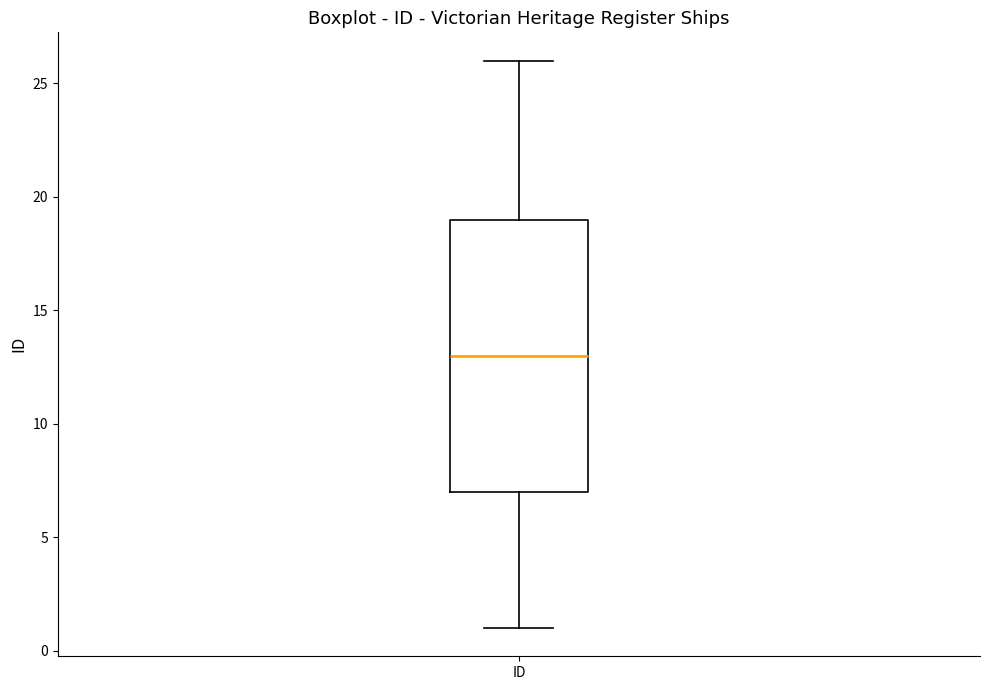

Transcribe this box plot: give where the median line is, the range the box spans, and where the two whiskers end, as read against the y-axis. The values are not printed on the chart, so give them approximately, as read against the axis.

median 13, box 7 to 19, whiskers 1 to 26